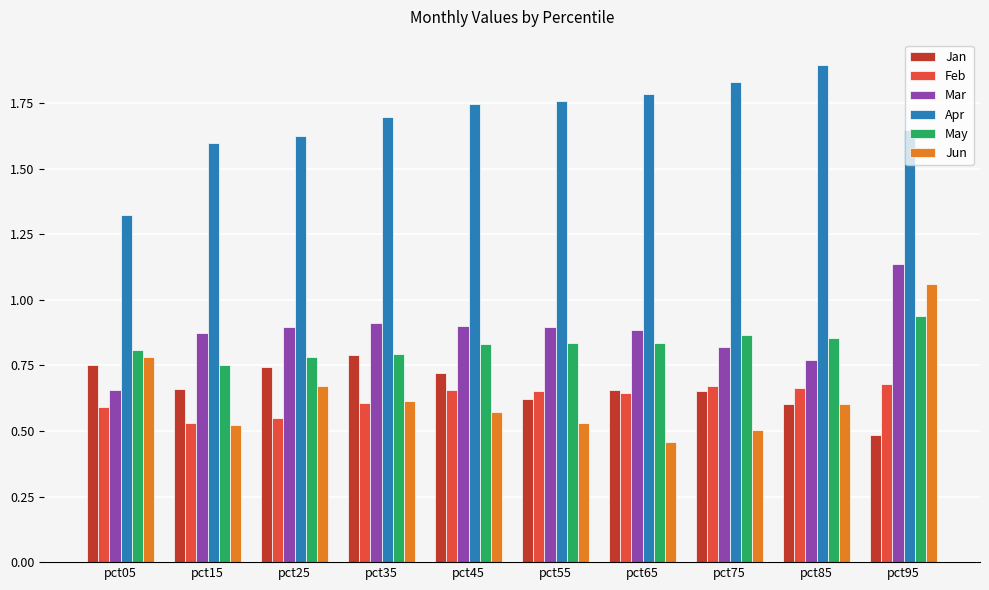

What is the difference between the May values at pct25 and pct55?

0.1